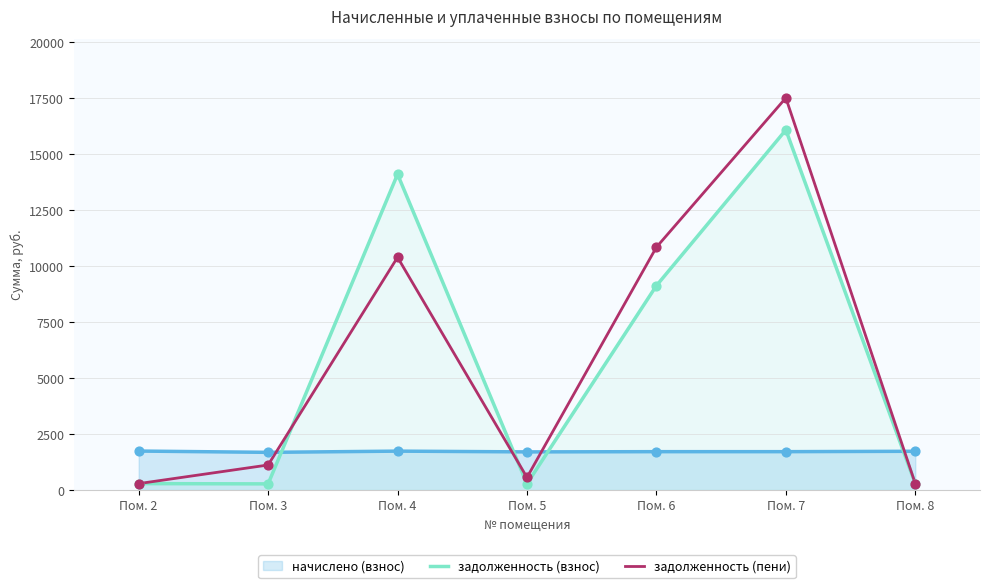

What is the total value across all series at Пом. 6?

21706.0